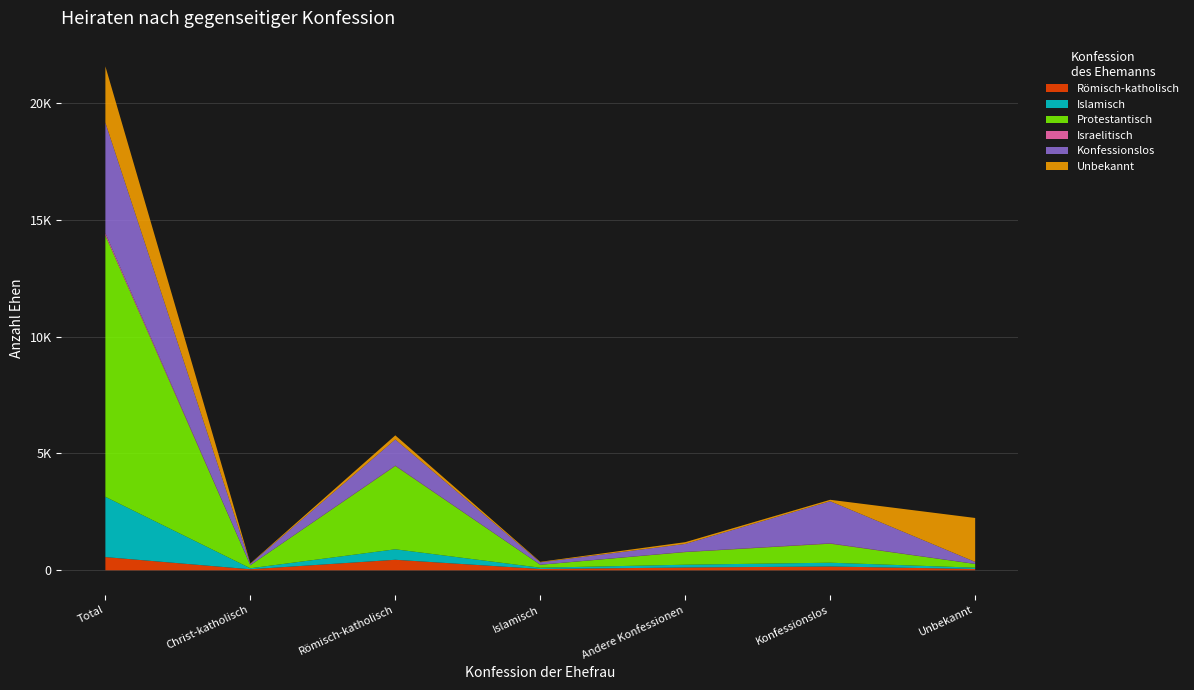

Which series has the largest range (max minus min)?

Protestantisch